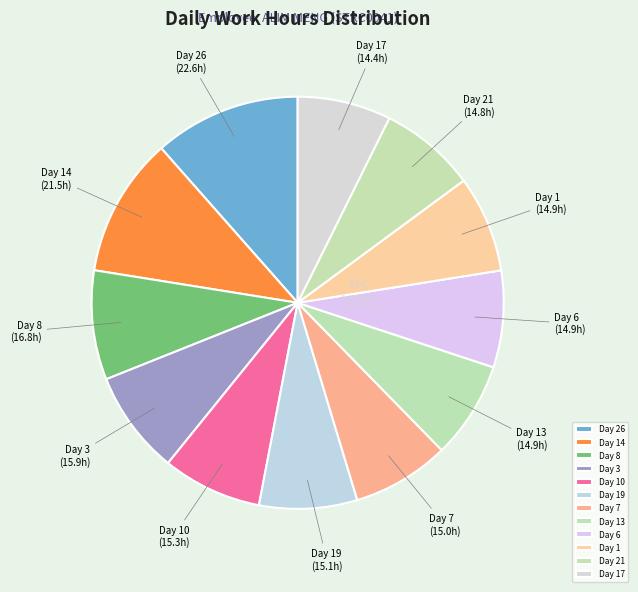

Do Day 26 and Day 14 together represent more than half of the pie?

No